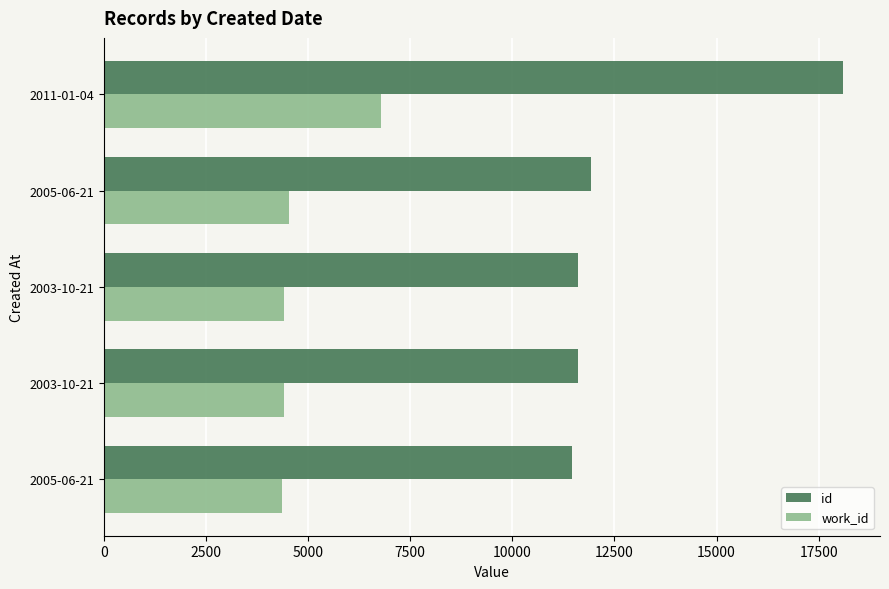

Reading left to right, what are all the values shown in this chart?

id: 11456	11605	11606	11937	18098
work_id: 4359	4406	4406	4538	6789